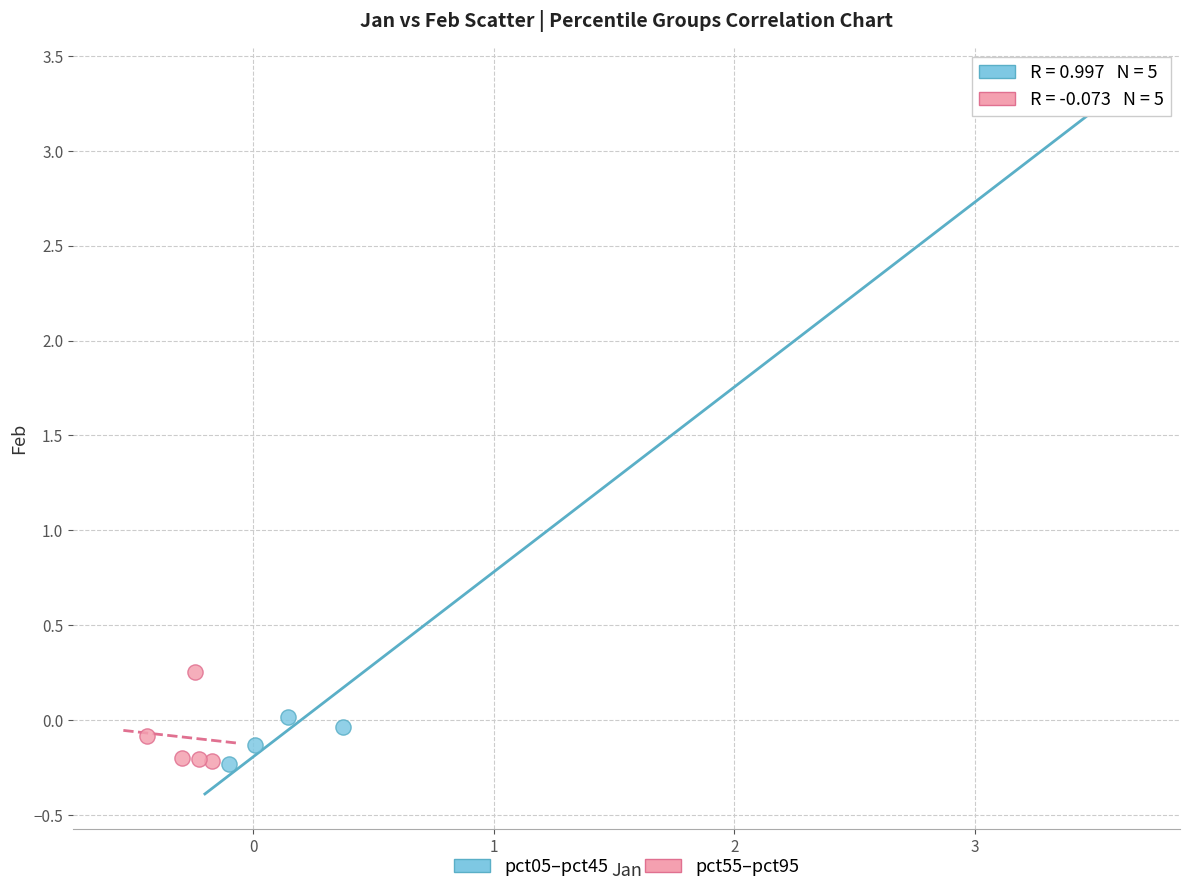

Which series reaches the maximum Y coordinate?

pct05–pct45